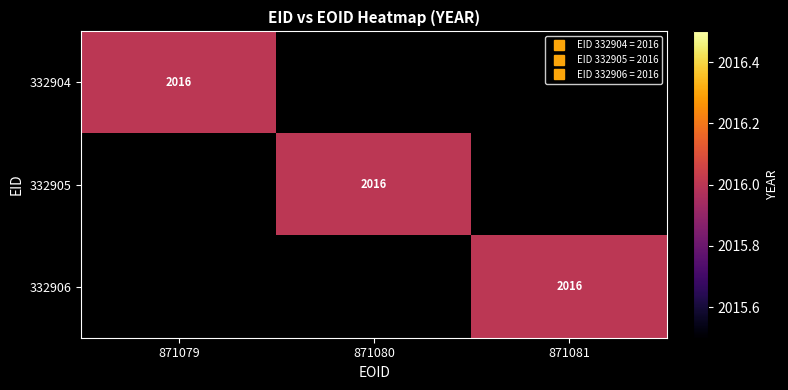

Is the value of 332905 at 871079 greater than the value of 332904 at 871081?

No